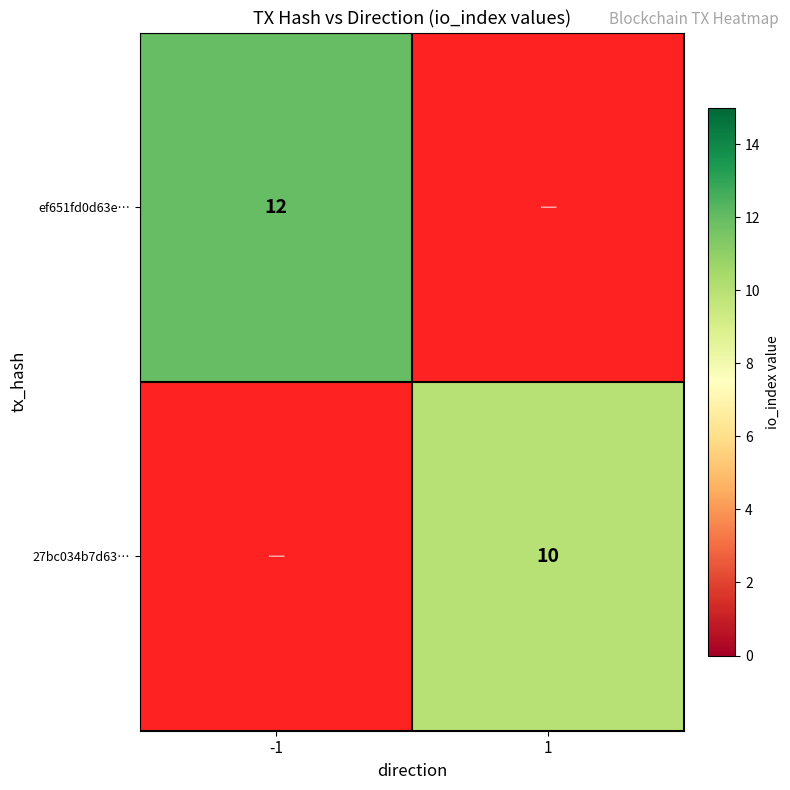

At how many categories does at least one series exceed 6?

2